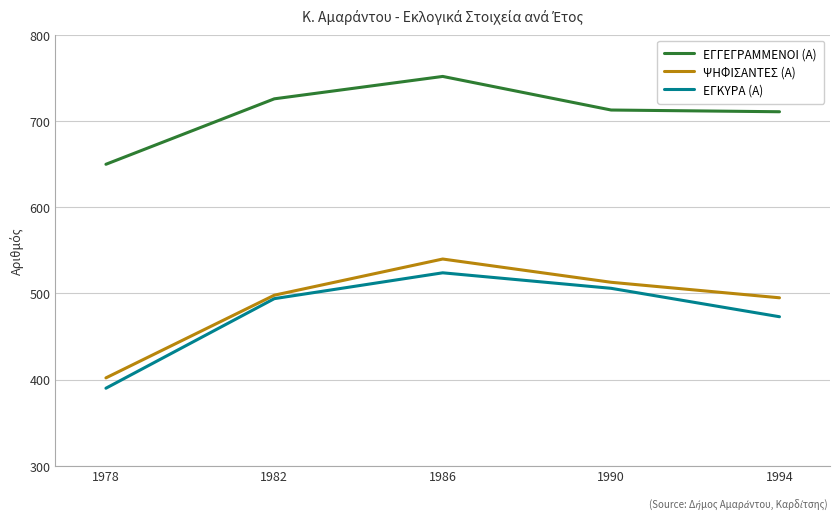

How many lines are shown in the chart?

3